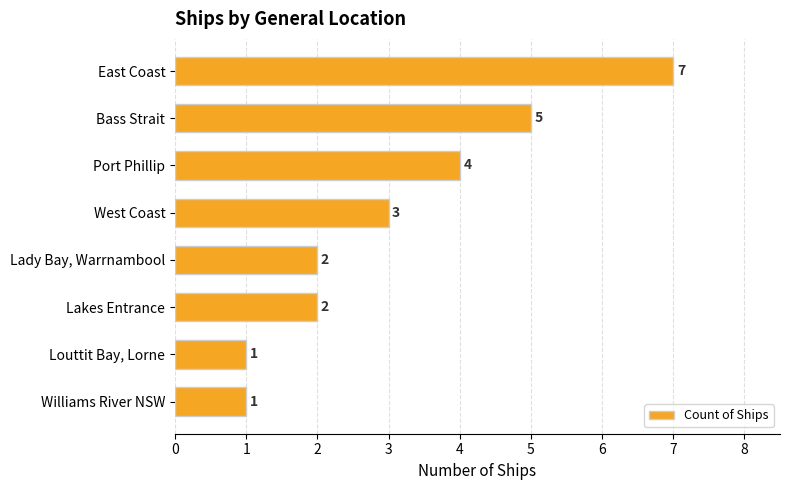

What is the maximum value shown in the chart?

7